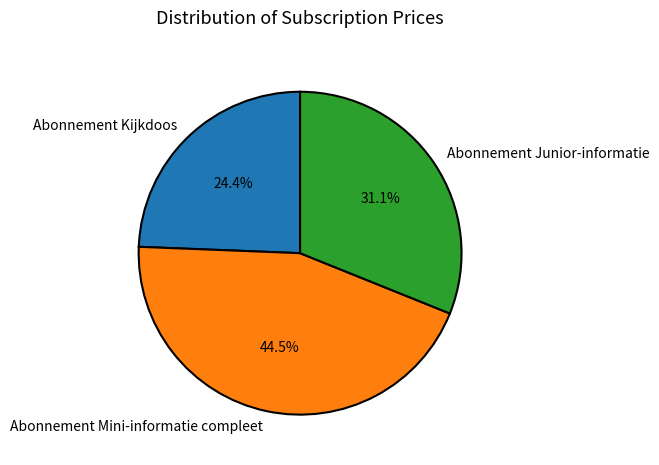

To the nearest percent, what portion does Abonnement Junior-informatie represent?

31%